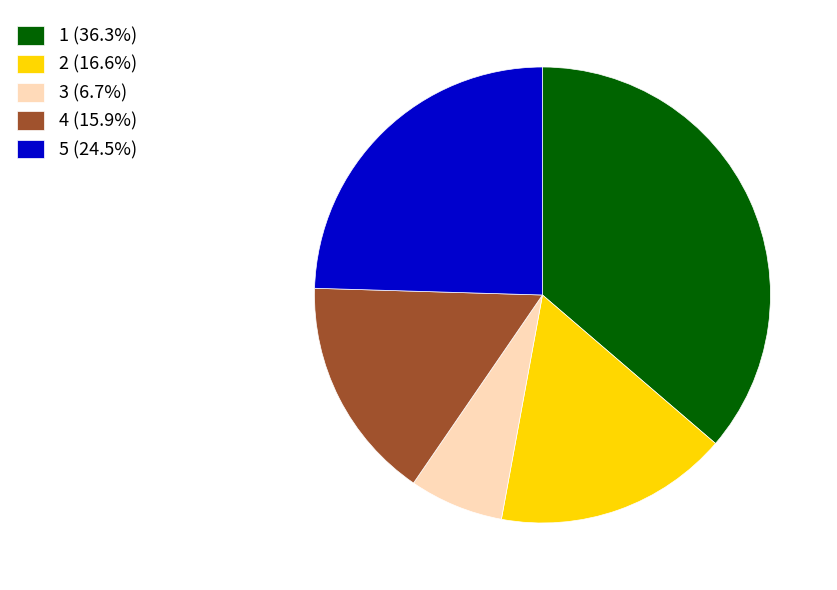

Combined, do 3 (6.7%) and 5 (24.5%) account for over 50%?

No